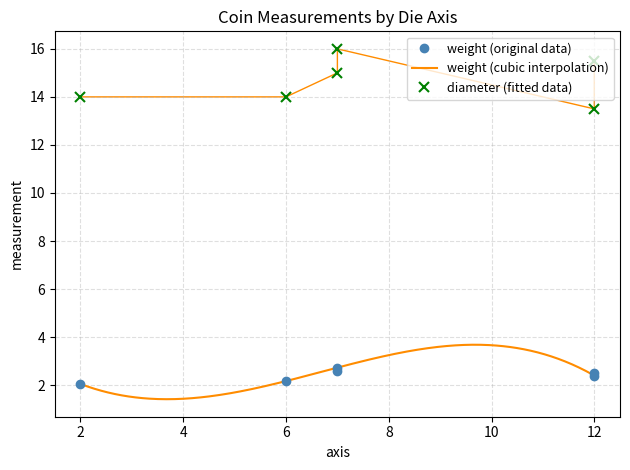

The diameter series shows 16.0 at 7. True or false?

True